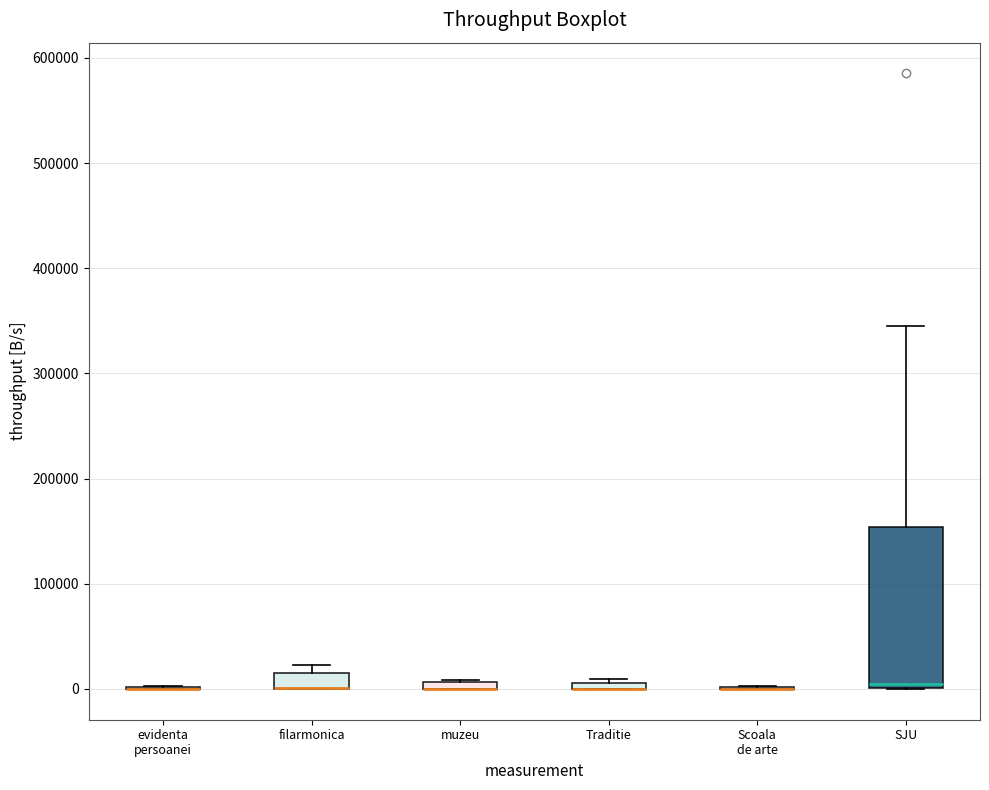

Where is the upper edge of the box for filarmonica on the y-axis? The values are not printed on the chart, so give them approximately, as read against the axis.

20000